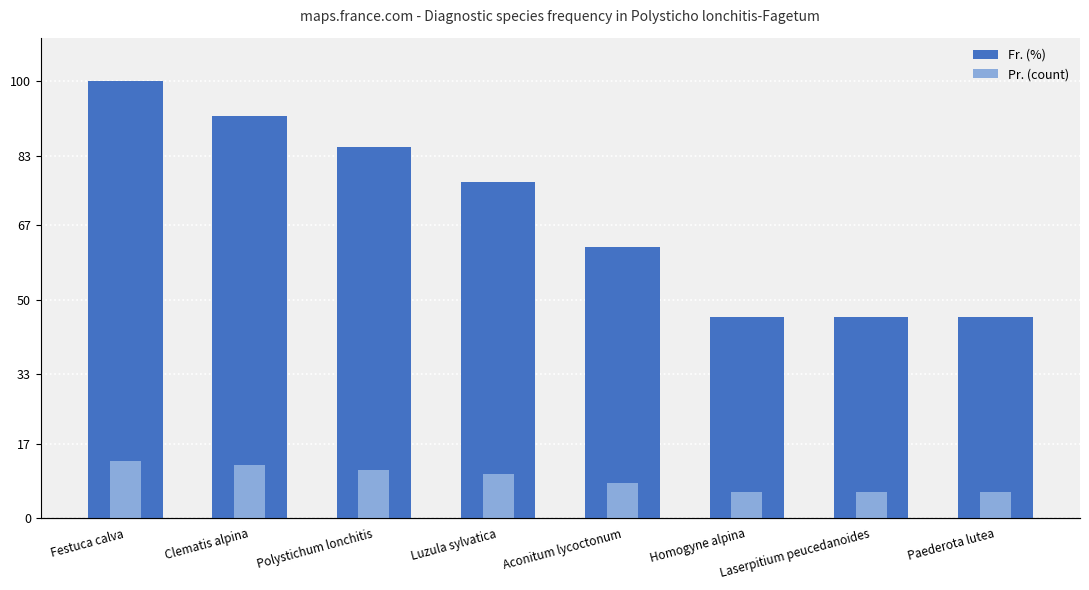

At how many categories does at least one series exceed 15?

8